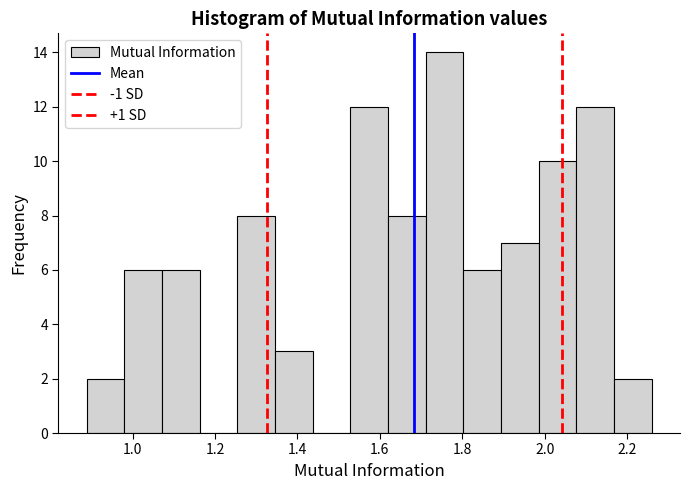

What is the height of the bar covering 1.98 to 2.08 on the x-axis? Neither the bar edges nor the heights are printed on the chart, so give them approximately, as read against the axes.

10